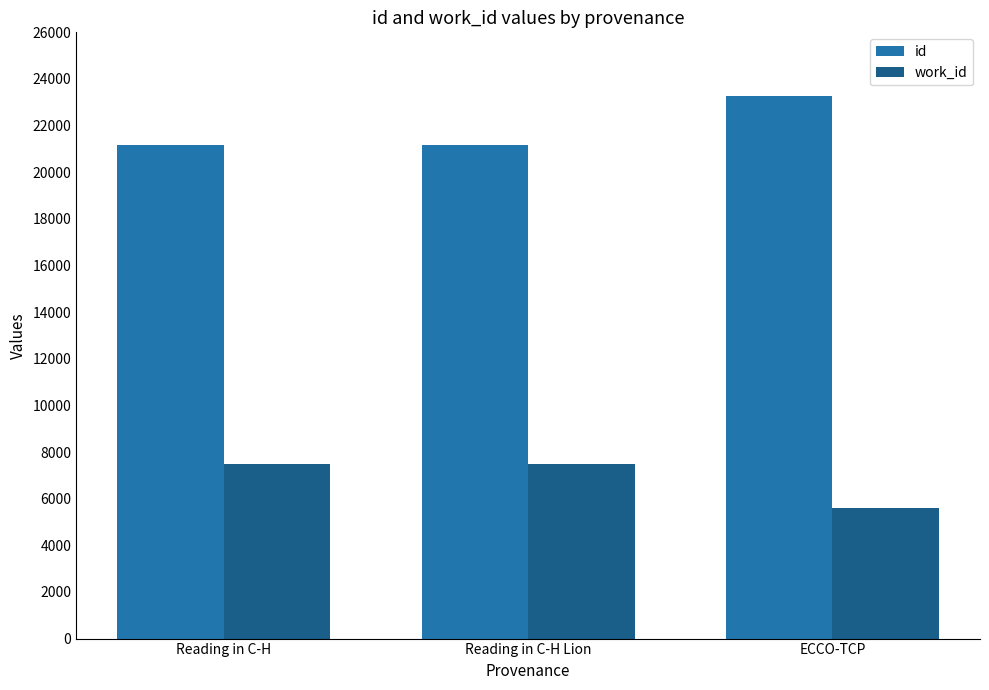

Which series has the largest total across all categories?

id